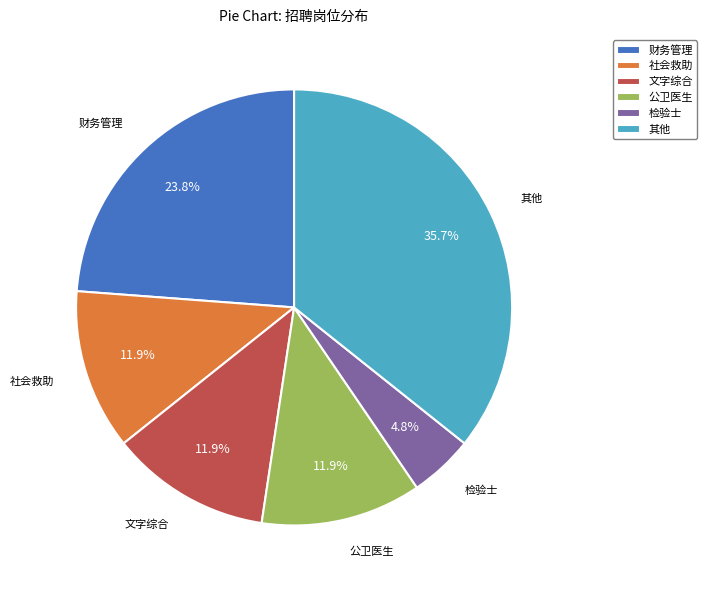

What percentage do 文字综合 and 公卫医生 together represent?

23.8%